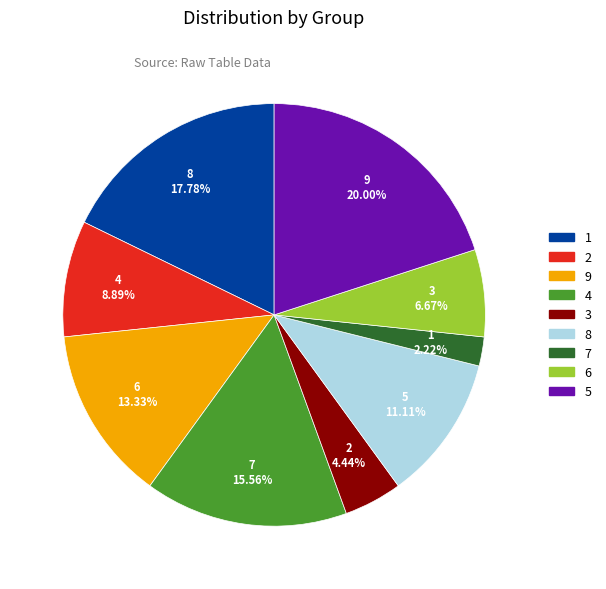

What percentage is the 6 slice, to the nearest percent?

7%